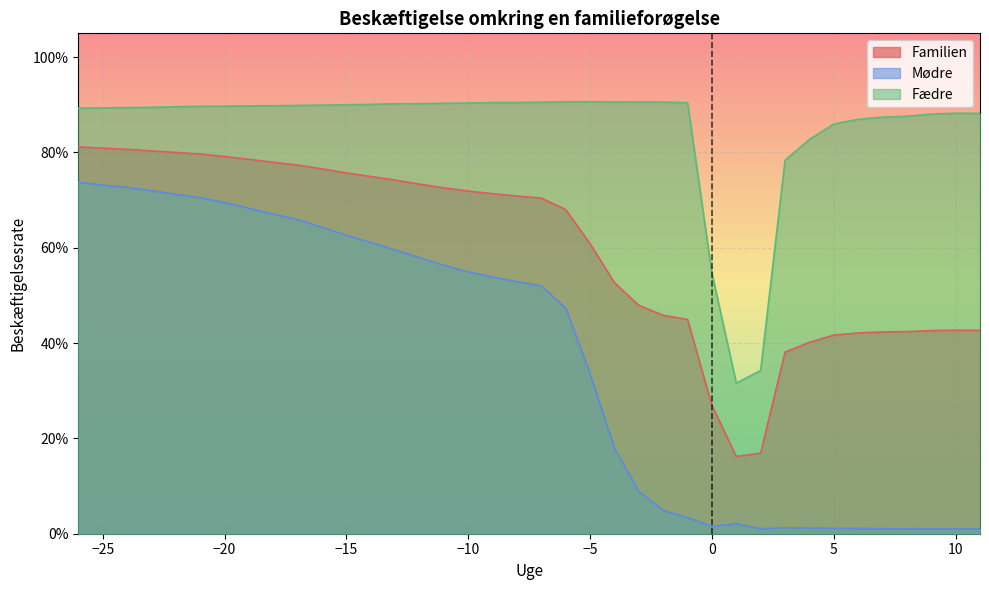

Reading left to right, transcribe all the data shown in this chart.

Familien: -26=0.8	-25=0.8	-24=0.8	-23=0.8	-22=0.8	-21=0.8	-20=0.8	-19=0.8	-18=0.8	-17=0.8	-16=0.8	-15=0.8	-14=0.7	-13=0.7	-12=0.7	-11=0.7	-10=0.7	-9=0.7	-8=0.7	-7=0.7	-6=0.7	-5=0.6	-4=0.5	-3=0.5	-2=0.5	-1=0.4	0=0.3	1=0.2	2=0.2	3=0.4	4=0.4	5=0.4	6=0.4	7=0.4	8=0.4	9=0.4	10=0.4	11=0.4
Mødre: -26=0.7	-25=0.7	-24=0.7	-23=0.7	-22=0.7	-21=0.7	-20=0.7	-19=0.7	-18=0.7	-17=0.7	-16=0.6	-15=0.6	-14=0.6	-13=0.6	-12=0.6	-11=0.6	-10=0.5	-9=0.5	-8=0.5	-7=0.5	-6=0.5	-5=0.3	-4=0.2	-3=0.1	-2=0.0	-1=0.0	0=0.0	1=0.0	2=0.0	3=0.0	4=0.0	5=0.0	6=0.0	7=0.0	8=0.0	9=0.0	10=0.0	11=0.0
Fædre: -26=0.9	-25=0.9	-24=0.9	-23=0.9	-22=0.9	-21=0.9	-20=0.9	-19=0.9	-18=0.9	-17=0.9	-16=0.9	-15=0.9	-14=0.9	-13=0.9	-12=0.9	-11=0.9	-10=0.9	-9=0.9	-8=0.9	-7=0.9	-6=0.9	-5=0.9	-4=0.9	-3=0.9	-2=0.9	-1=0.9	0=0.5	1=0.3	2=0.3	3=0.8	4=0.8	5=0.9	6=0.9	7=0.9	8=0.9	9=0.9	10=0.9	11=0.9